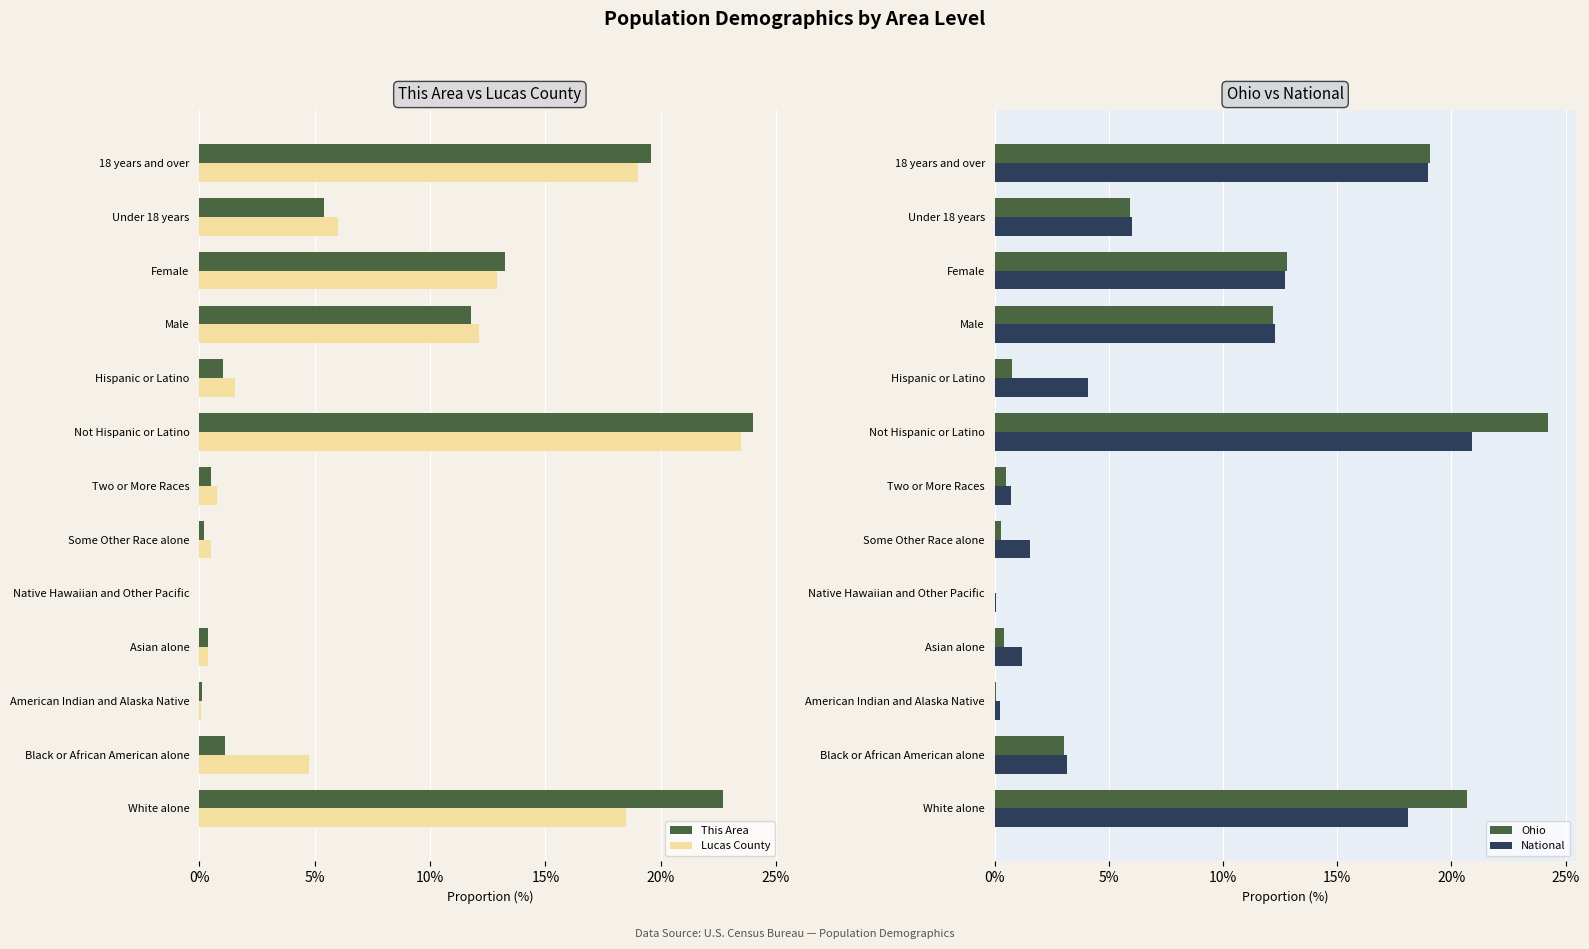

What is the approximate value of This Area at 18 years and over?

19.6